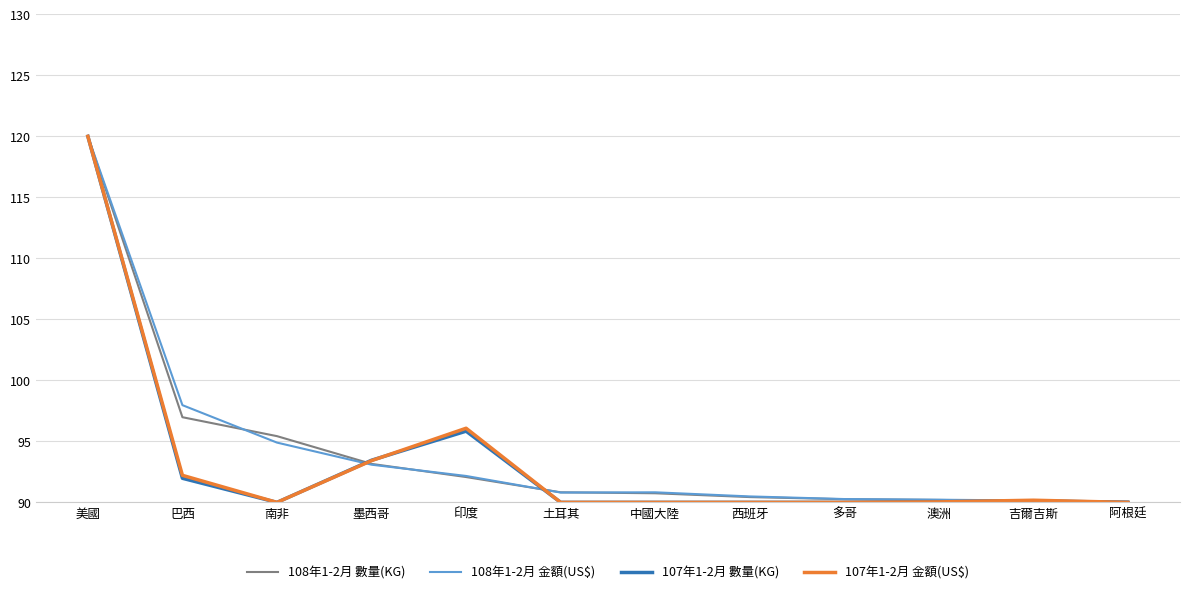

What is the total value across all series at 印度?

376.2